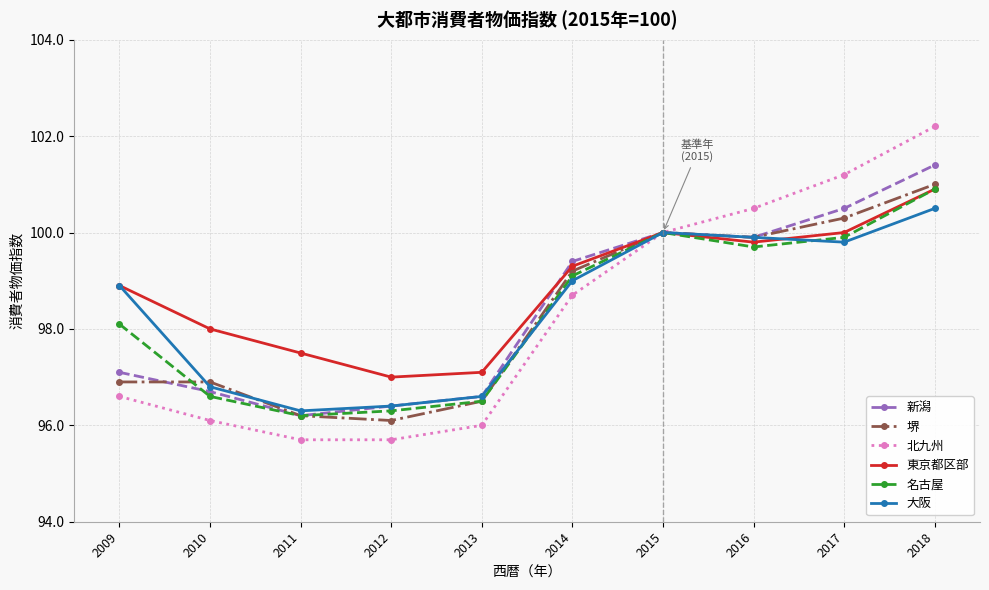

True or false: 名古屋 has a value of 142.7 at 2015.

False